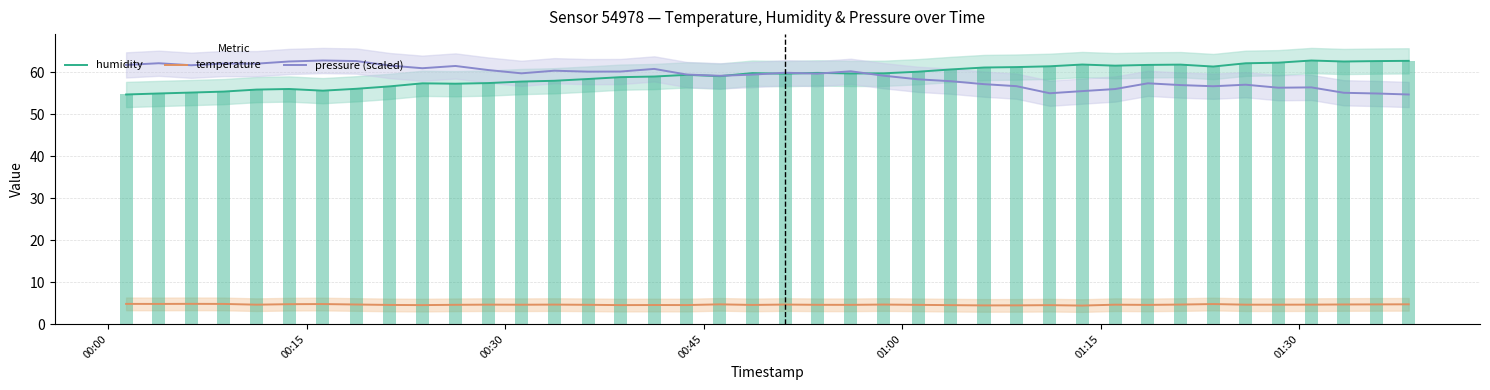

True or false: pressure (scaled) and temperature intersect in this chart.

False